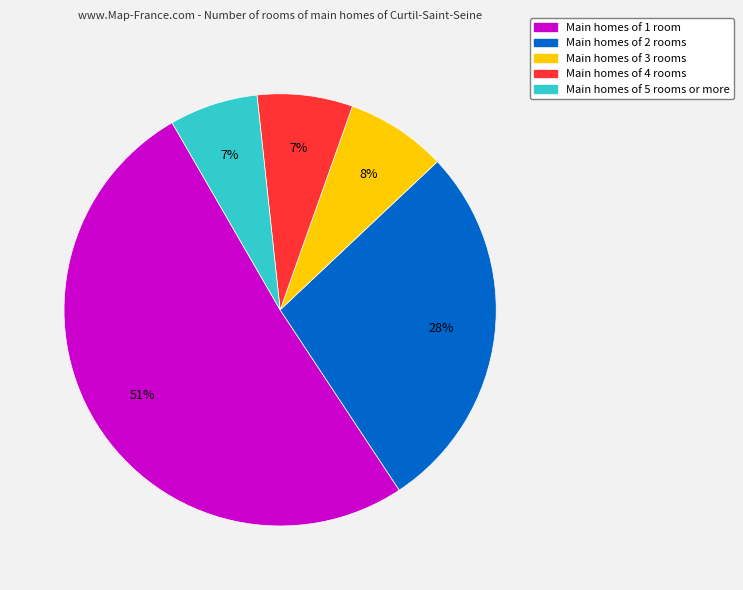

To the nearest percent, what is the average slice percentage?

20%